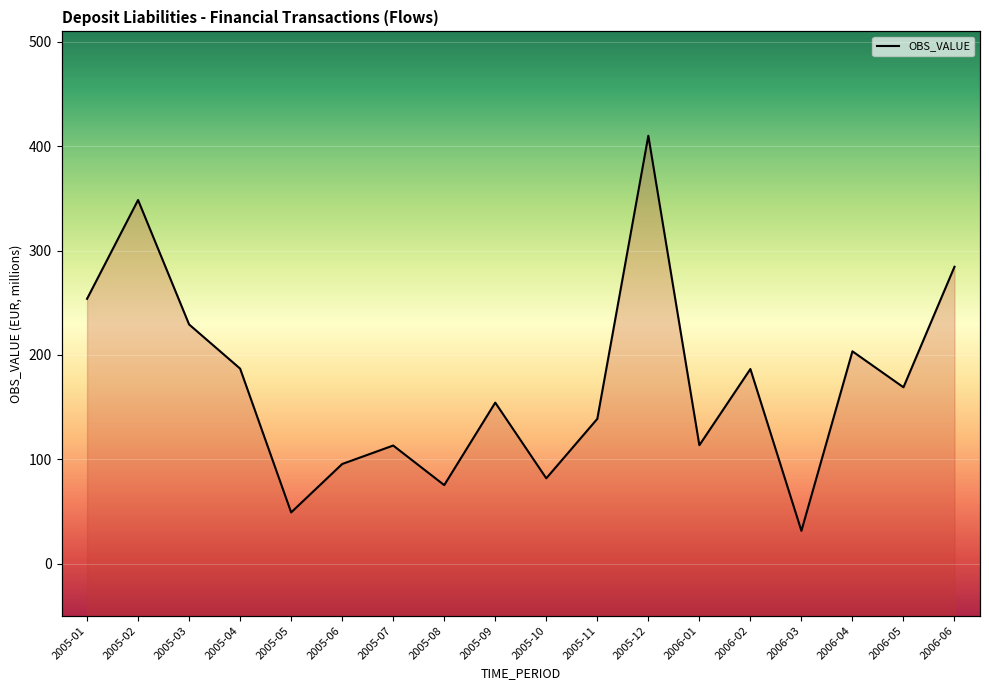

What is the change in value from 2005-02 to 2005-06?

-253.1